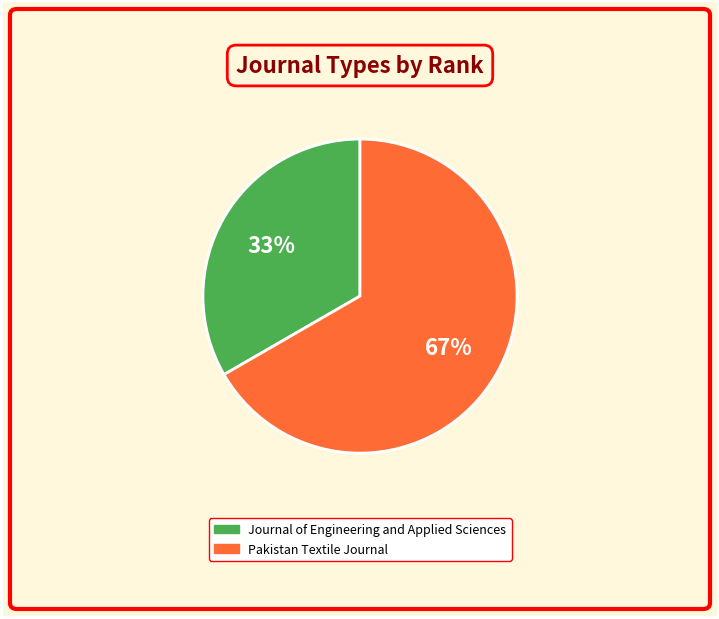

Approximately how many times larger is the value at Pakistan Textile Journal compared to Journal of Engineering and Applied Sciences?

2.0